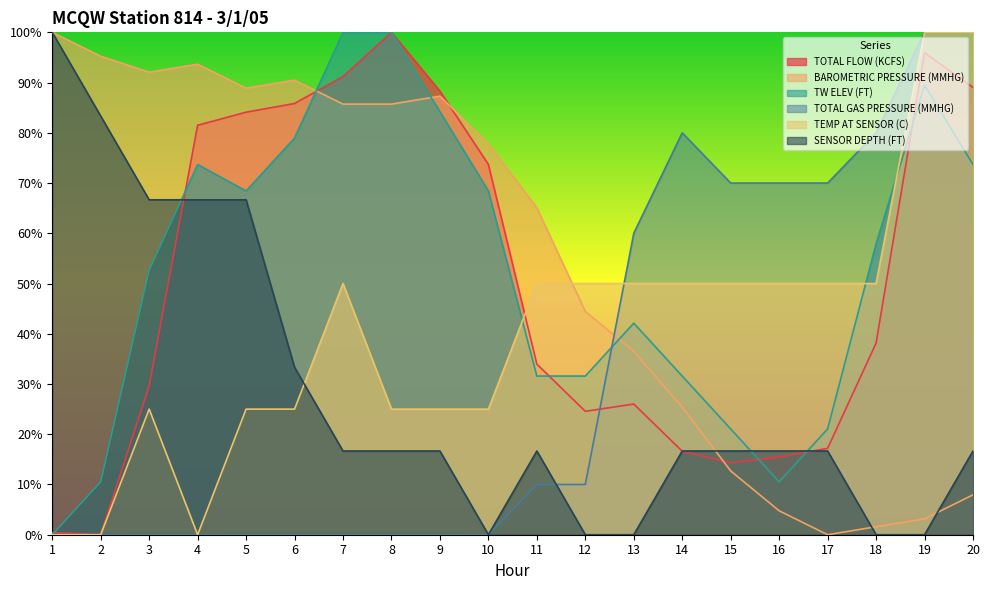

Between 1 and 4, which is larger?

4